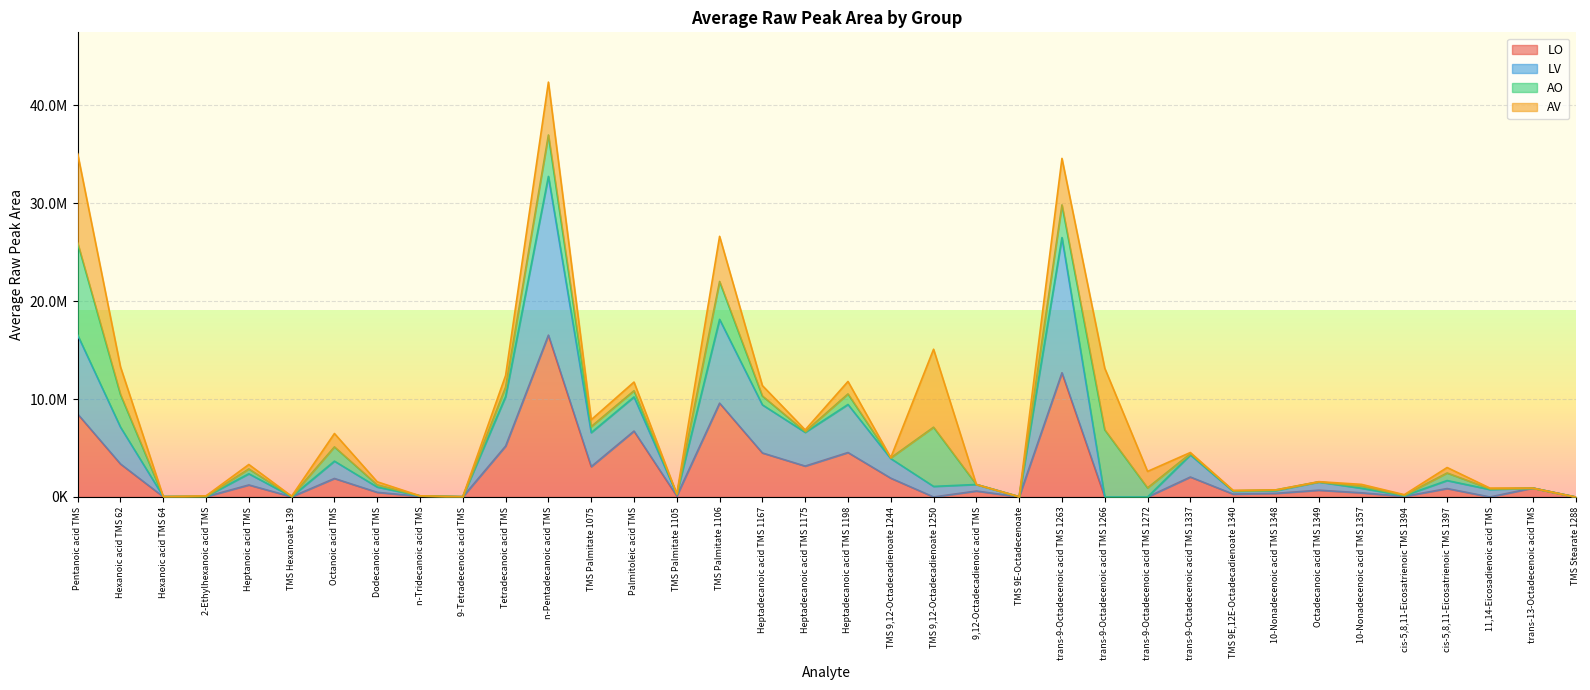

In LO, how many points are higher than both neighbors (excluding endpoints)?

12